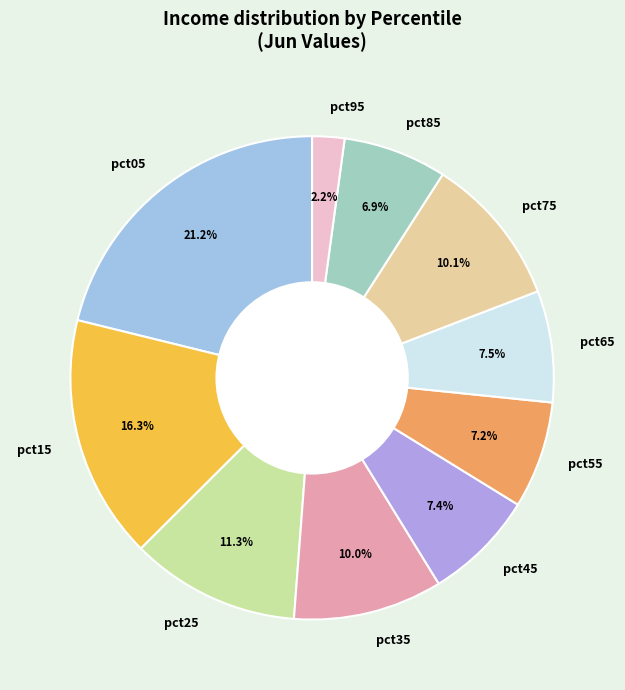

How many slices are in this pie chart?

10